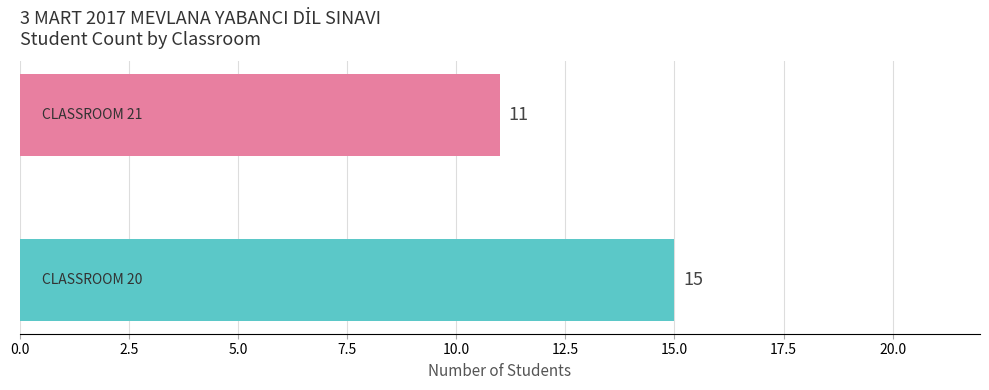

What is the difference between the maximum and minimum values?

4